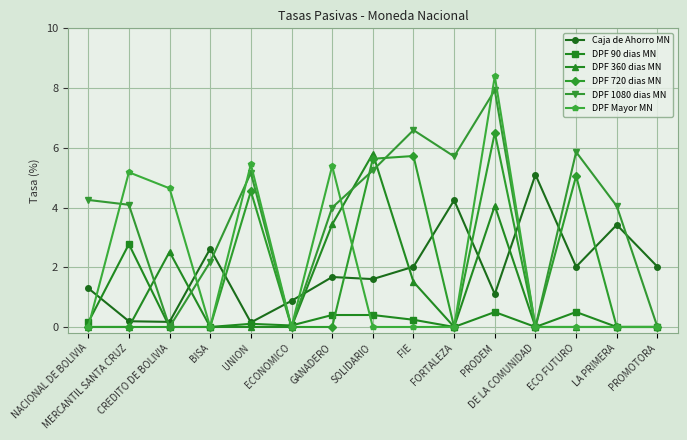

After their last crossing, which series has the higher values: DPF 360 dias MN or Caja de Ahorro MN?

Caja de Ahorro MN